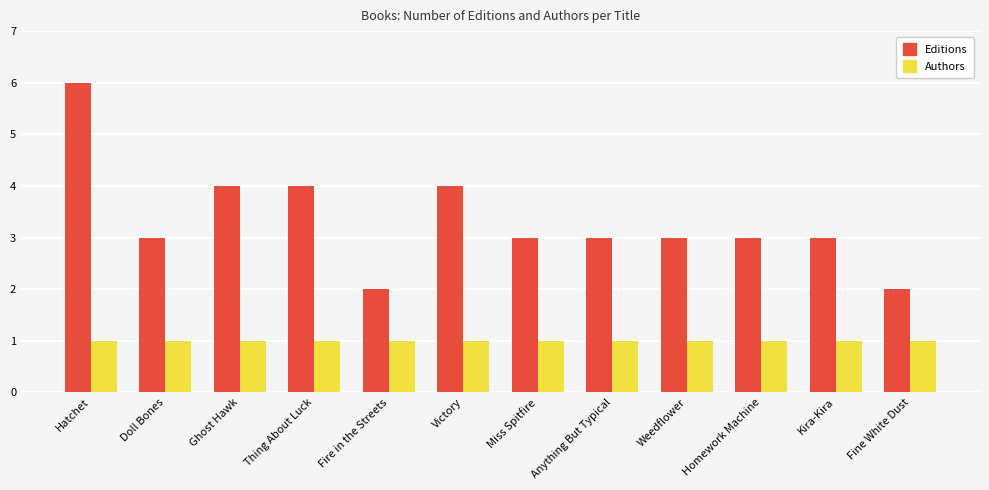

Count the number of data series in this chart.

2